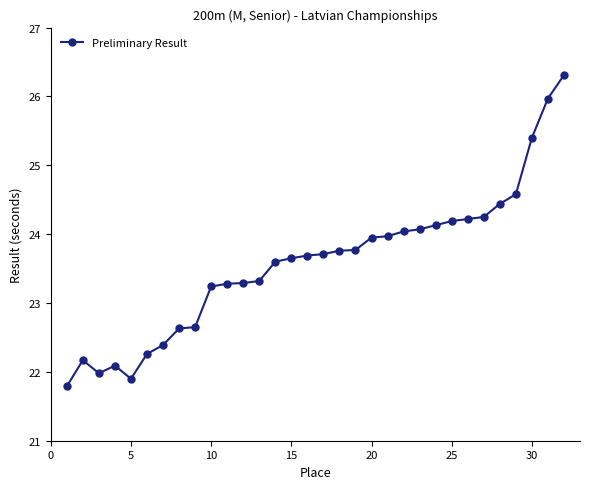

What is the greatest value displayed?

26.3